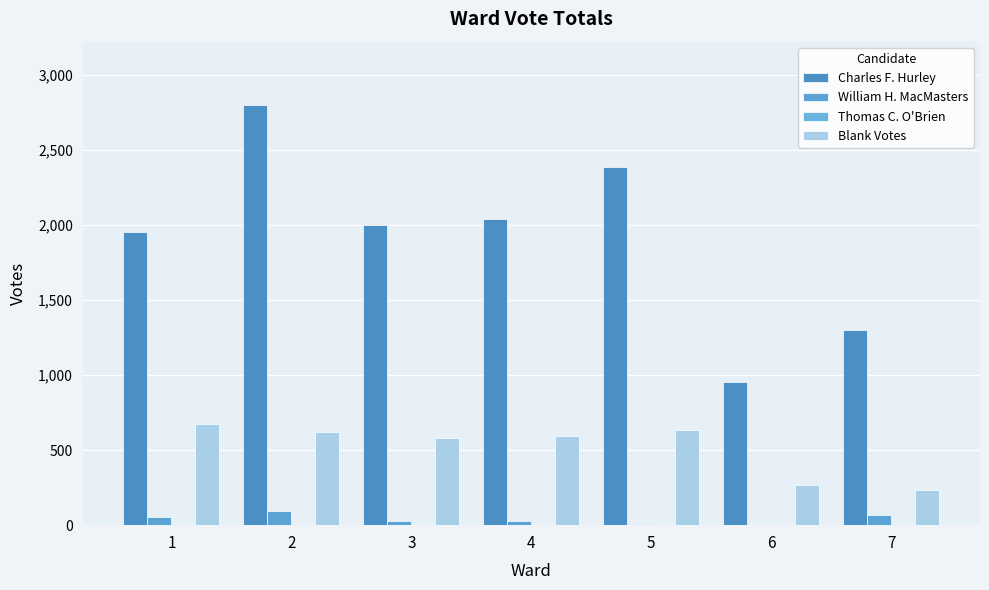

Which series has the largest total across all categories?

Charles F. Hurley